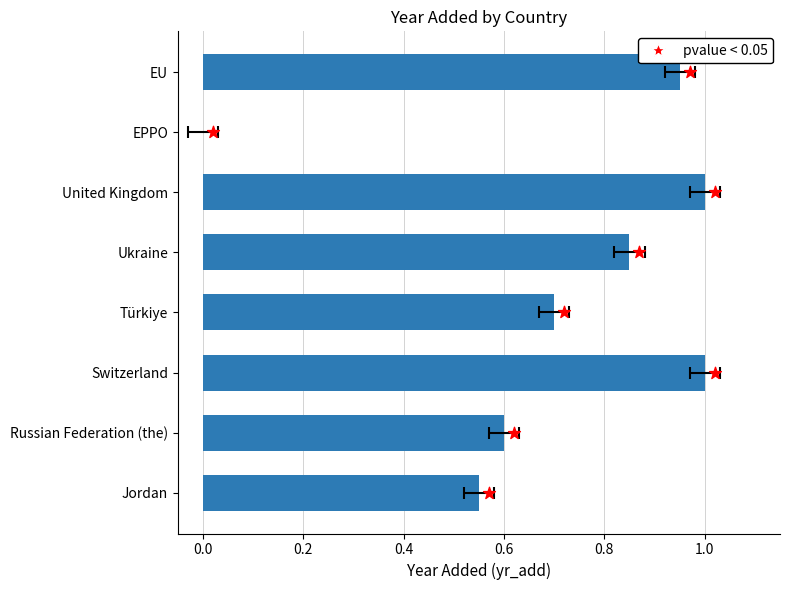

Is the value of pvalue < 0.05 at 1.2 greater than the value of yr_add at 0.2?

Yes